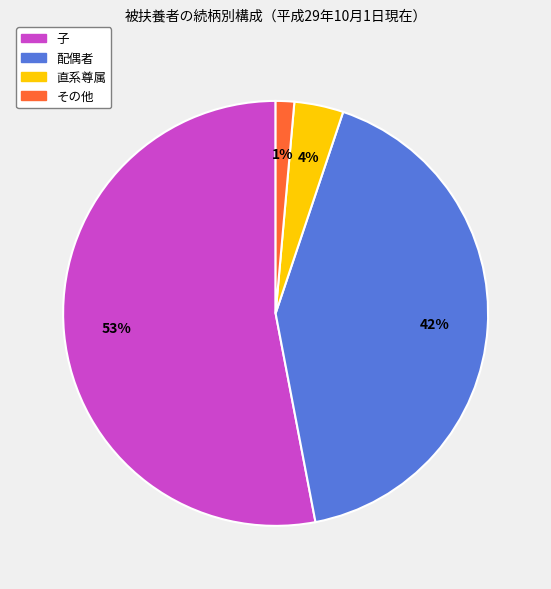

The 直系尊属 slice represents 4% of the pie. True or false?

True